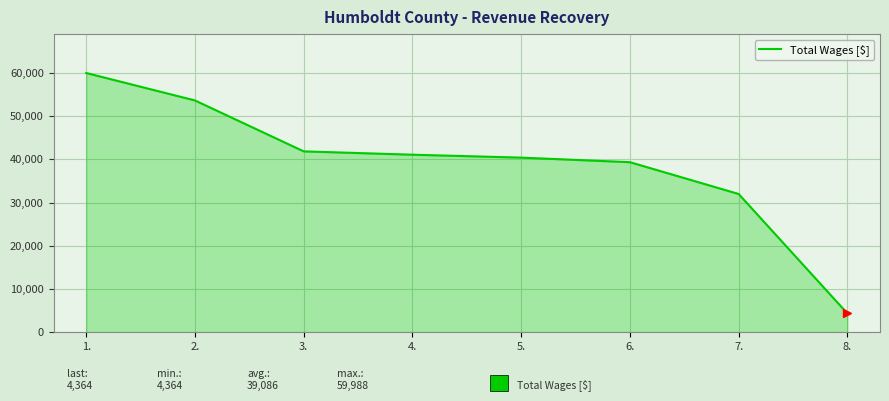

Reading left to right, what are all the values shown in this chart?

59988	53637	41855	41085	40411	39354	31995	4364